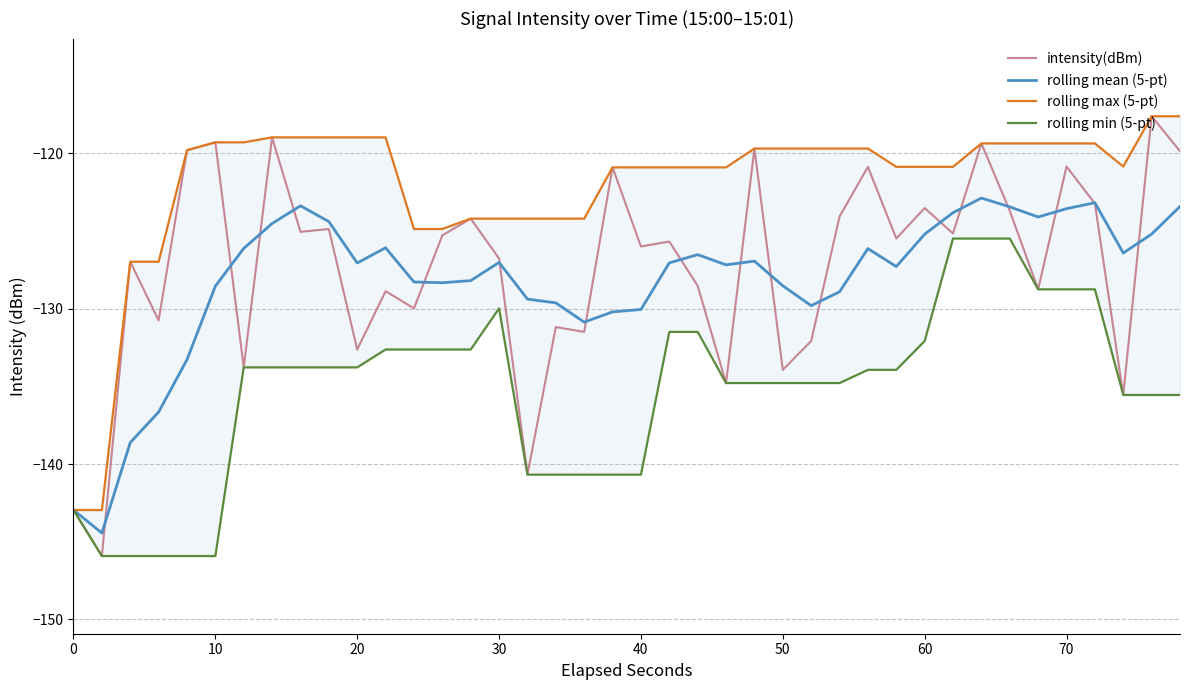

True or false: intensity(dBm) and rolling min (5-pt) intersect in this chart.

False